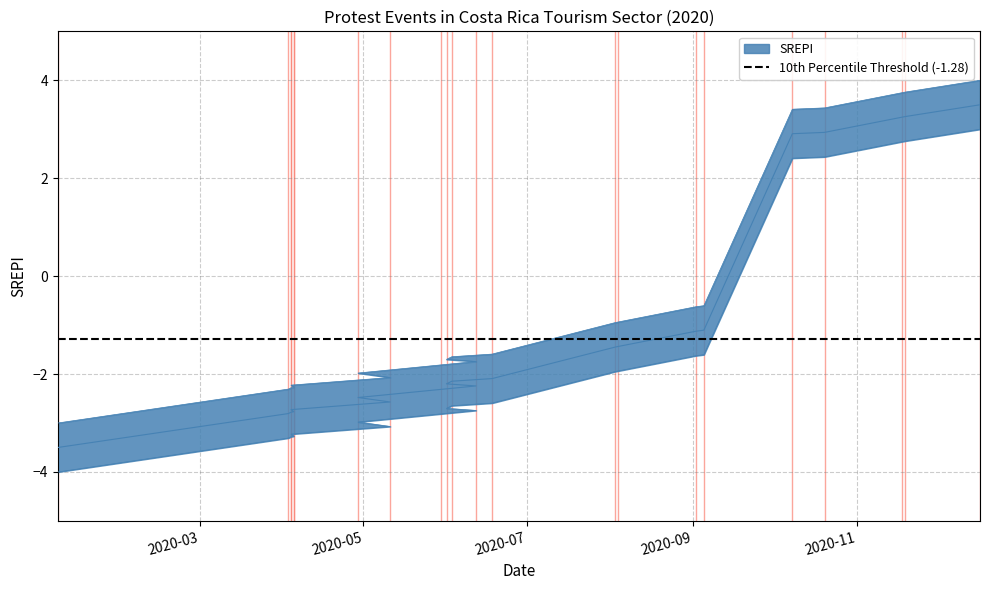

Rank the categories by value from lowest to highest.

2020-01-08, 2020-04-03, 2020-04-04, 2020-04-05, 2020-04-05, 2020-04-04, 2020-05-11, 2020-04-29, 2020-05-30, 2020-06-12, 2020-06-01, 2020-06-03, 2020-06-18, 2020-08-03, 2020-08-04, 2020-09-02, 2020-09-05, 2020-10-08, 2020-10-20, 2020-11-18, 2020-11-19, 2020-12-17